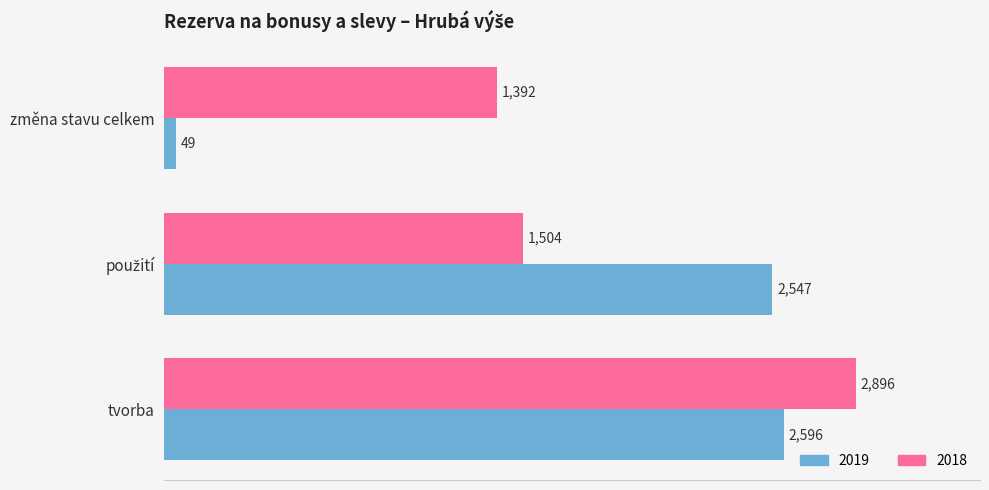

The value of 2019 at tvorba is 562. True or false?

False